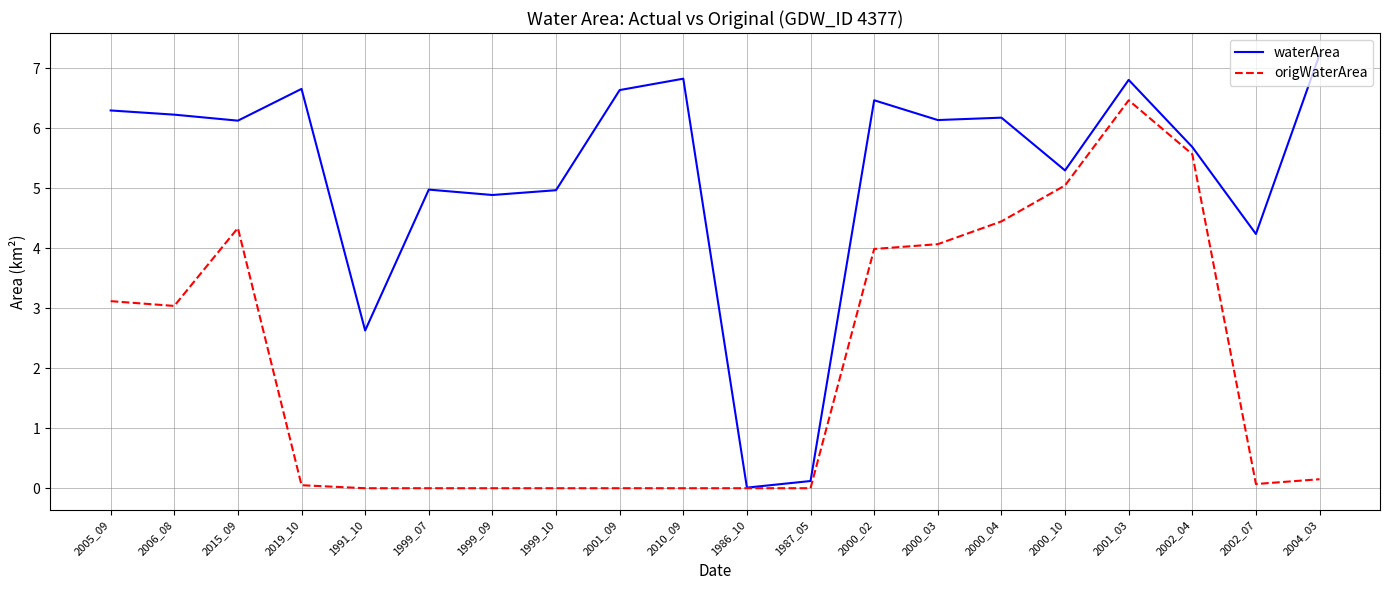

Which series has the widest spread of values?

waterArea